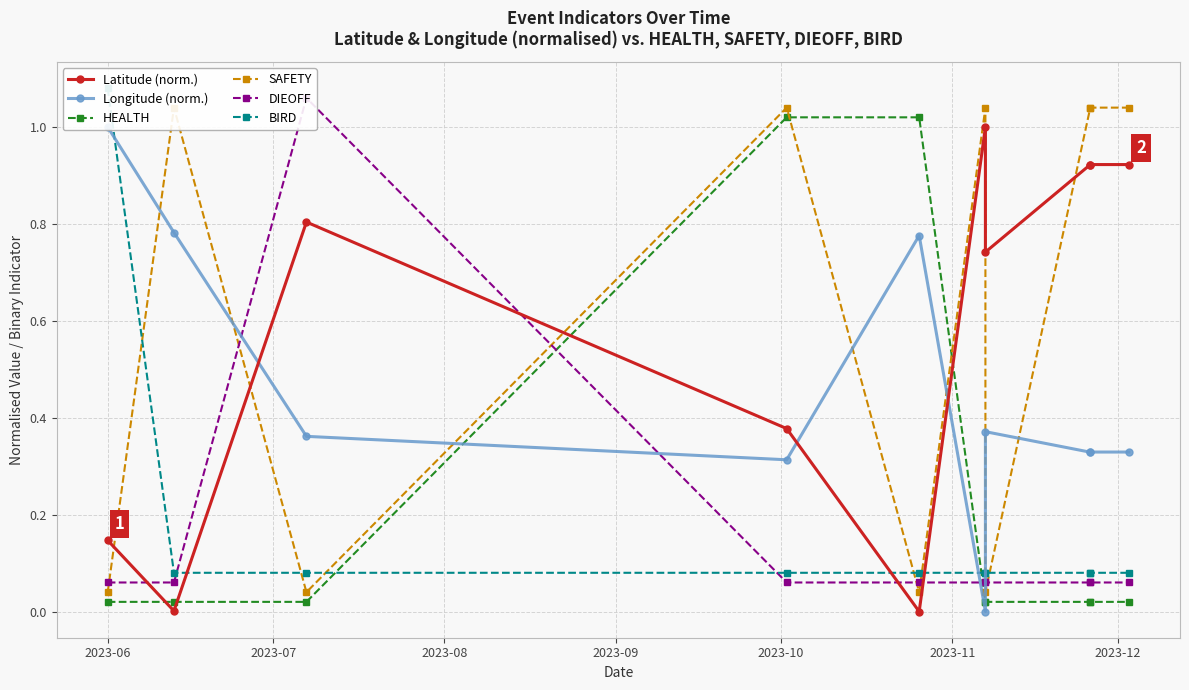

True or false: BIRD has more than 2 points higher than both neighbors.

False